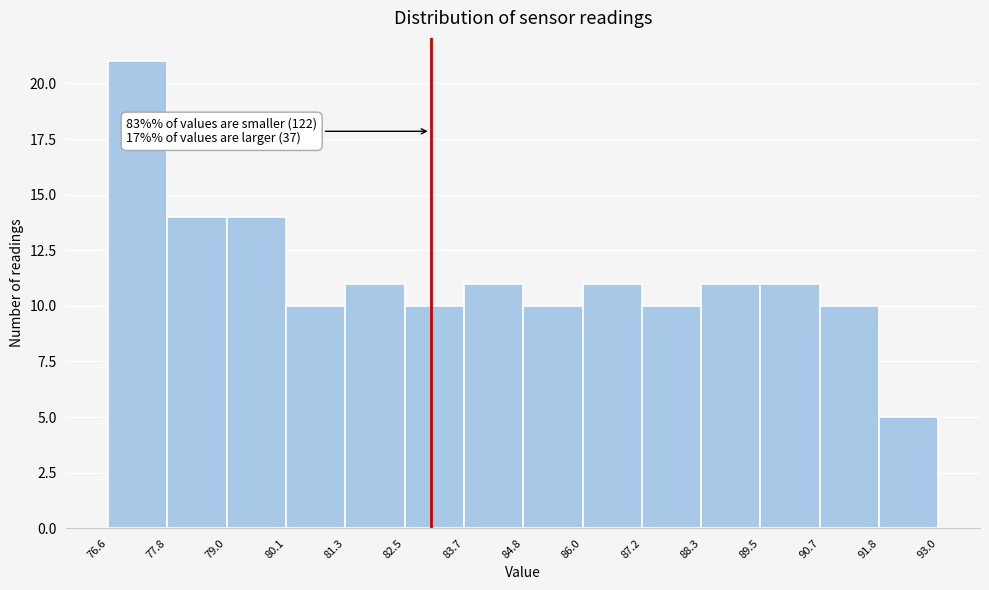

Which range on the x-axis has the tallest bar?

76.6 to 77.8